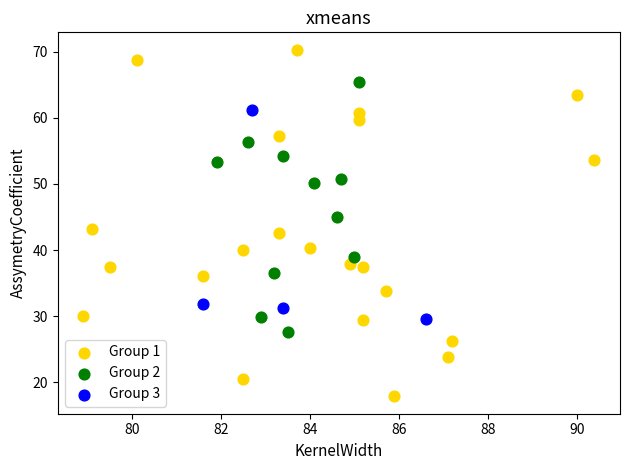

Which series reaches the minimum Y coordinate?

Group 1